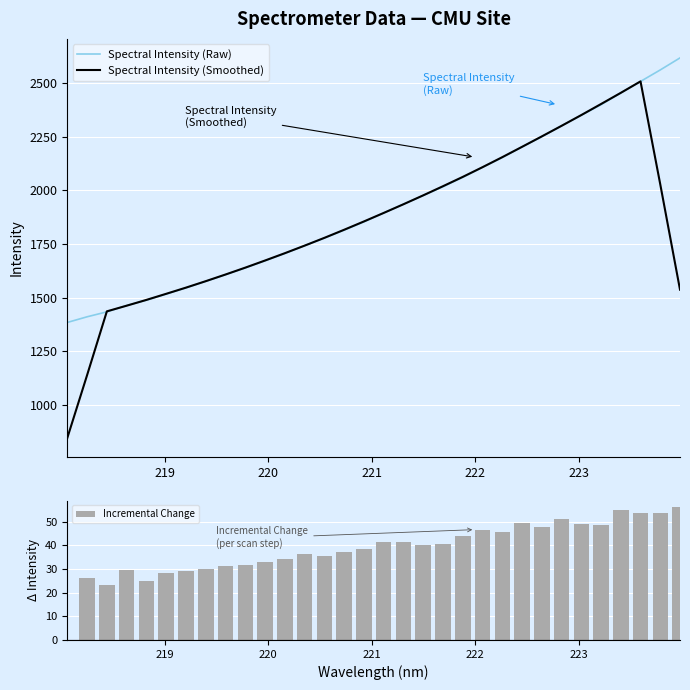

What is the label of the 21st bar from the right?

220.1623